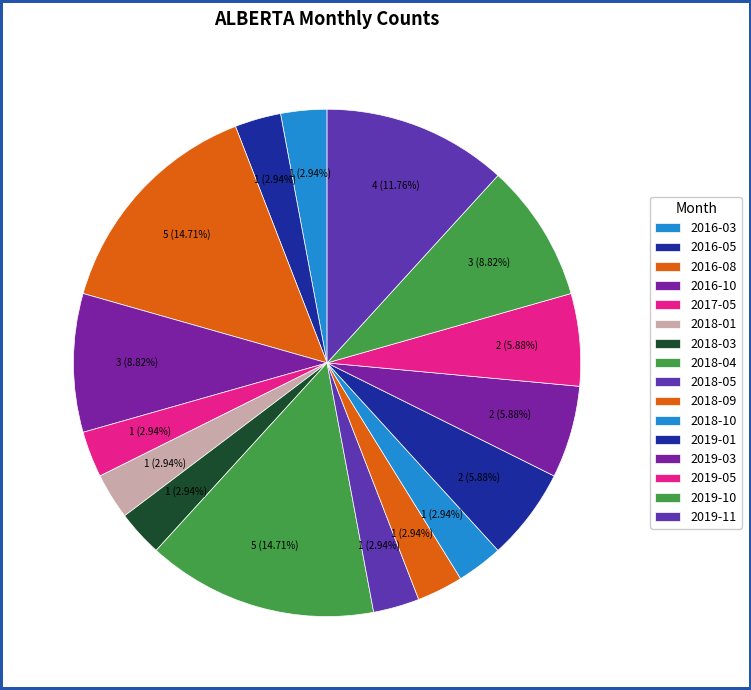

To the nearest percent, what percentage of the pie is 2018-01?

3%